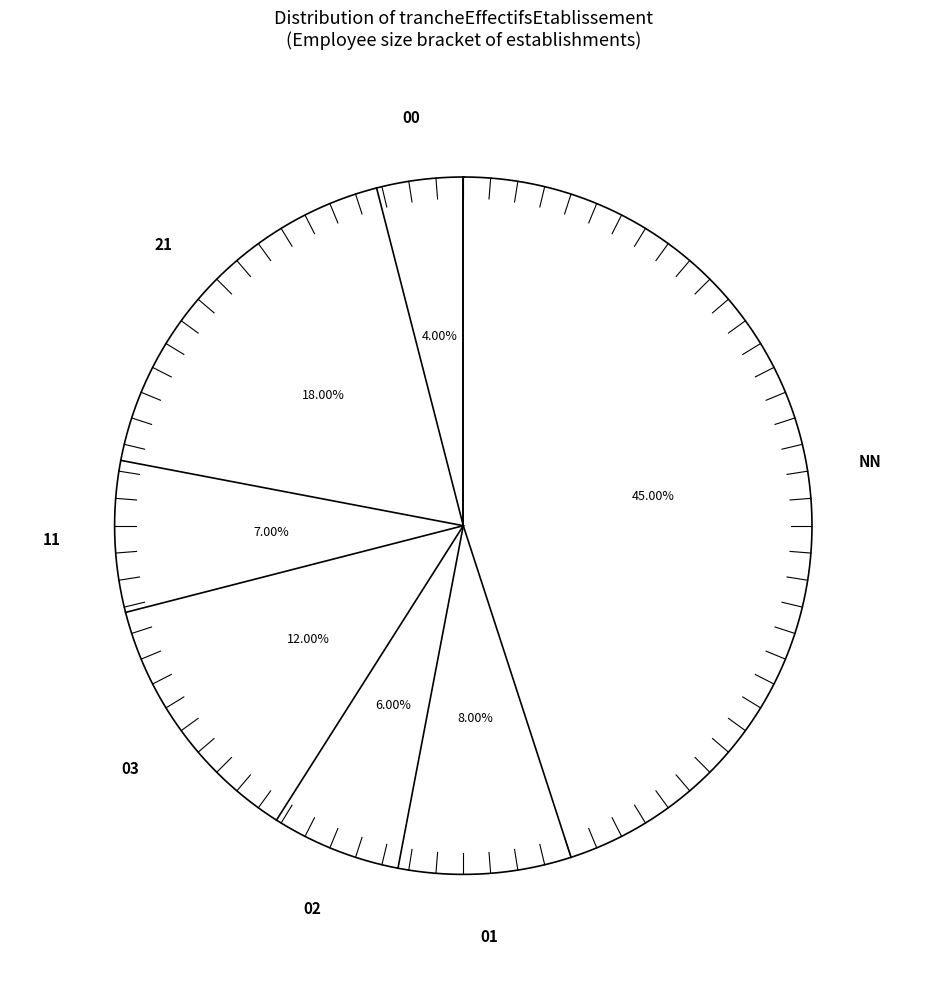

Is it true that 21 is 18% of the pie?

True